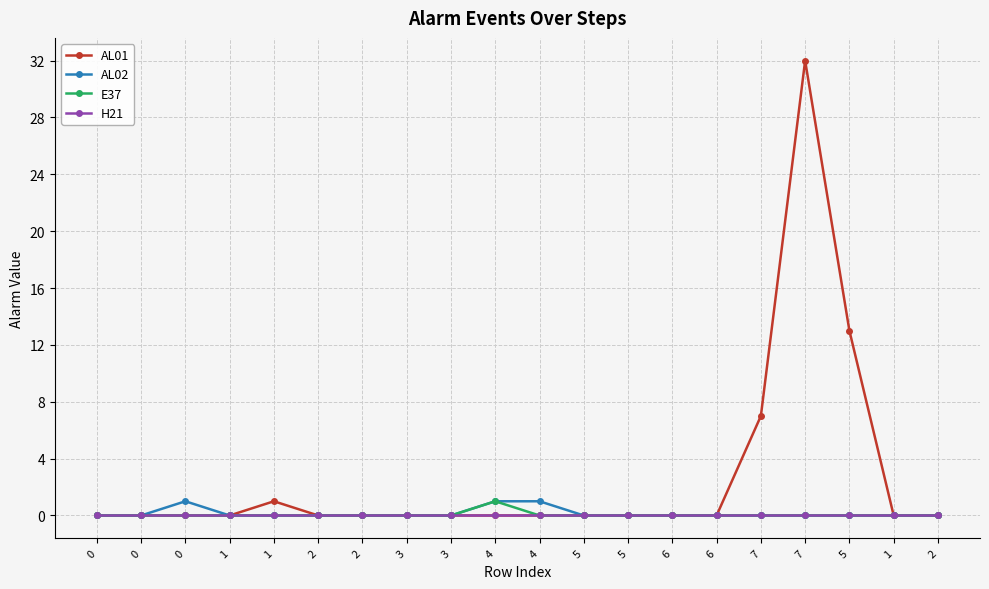

At which category is the sum across all series the highest?

7